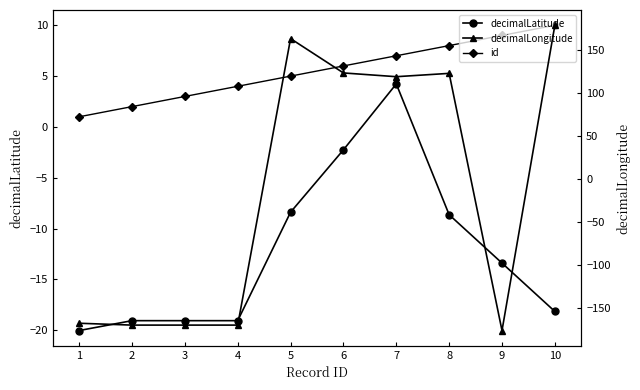

At which label is decimalLatitude closest to -7?

5